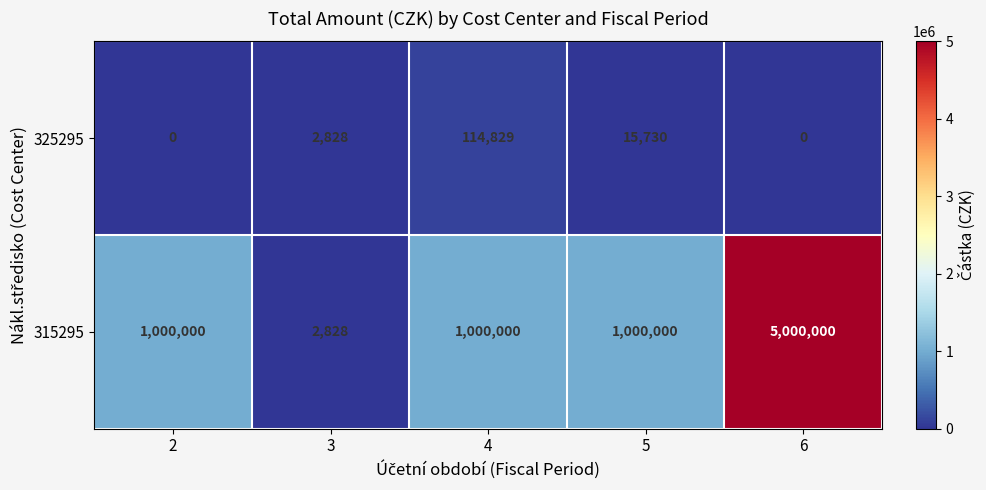

Reading left to right, what are all the values shown in this chart?

325295: 0	2828	114829	15730	0
315295: 1000000	2828	1000000	1000000	5000000